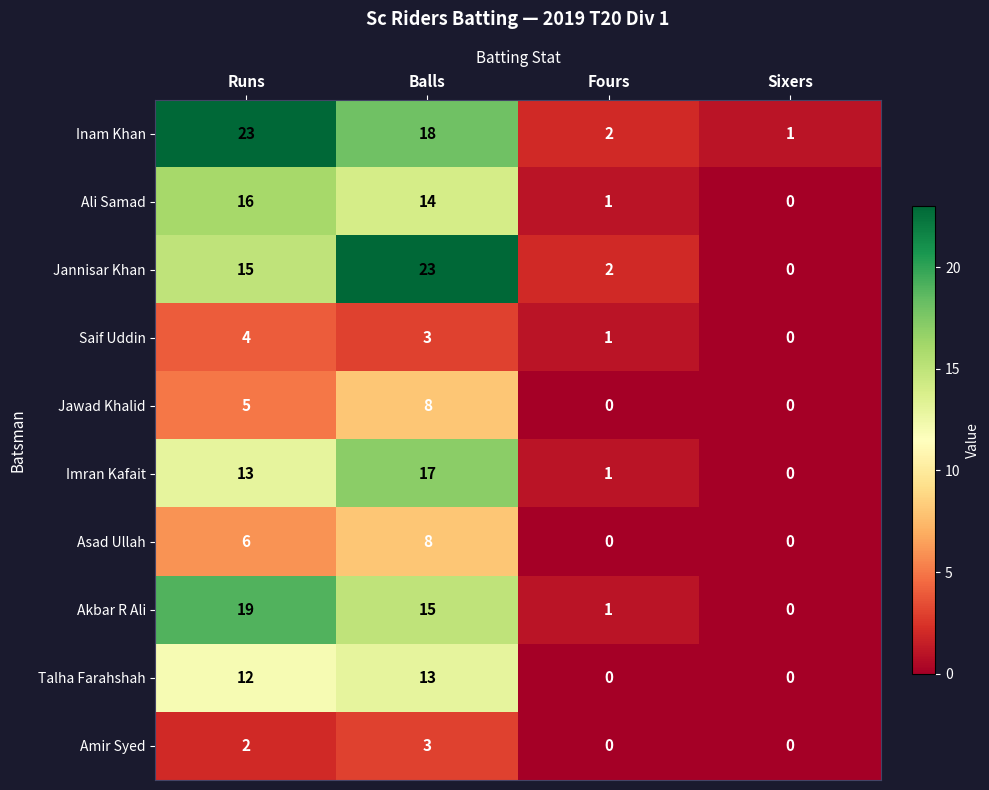

Rank the categories by Inam Khan value from highest to lowest.

Runs, Balls, Fours, Sixers